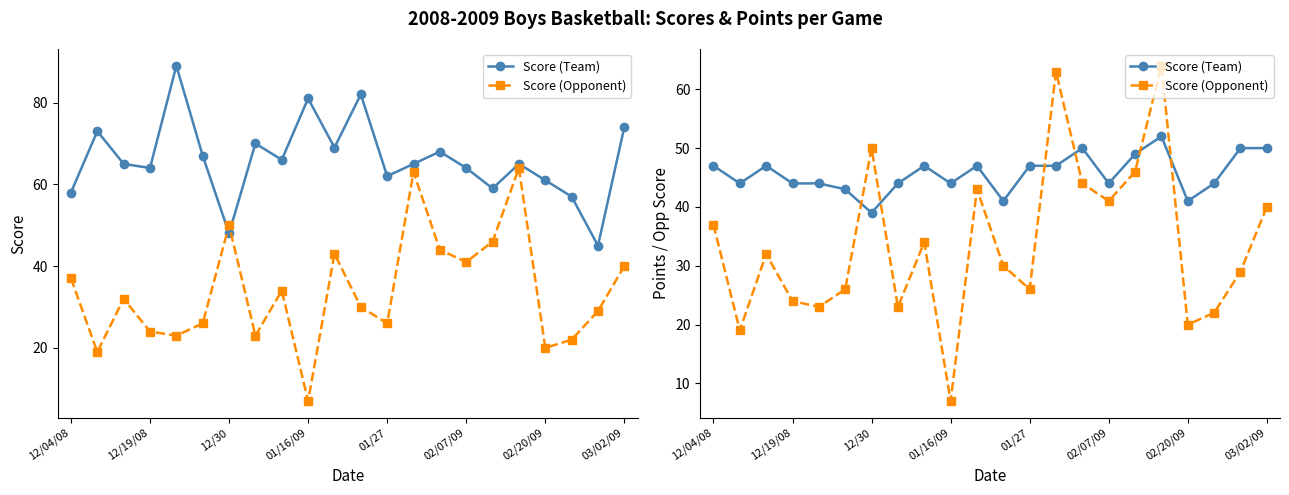

What is the value of the Score (Team) point at the 14th from the left?

47